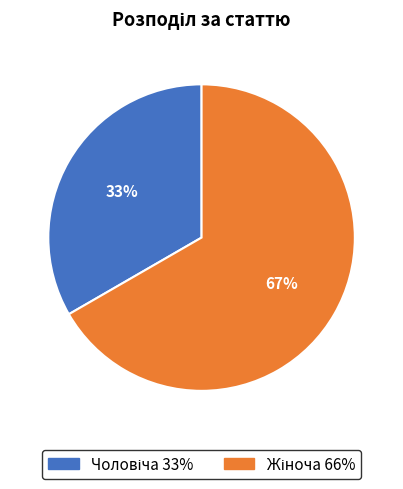

To the nearest percent, what is the average slice percentage?

50%